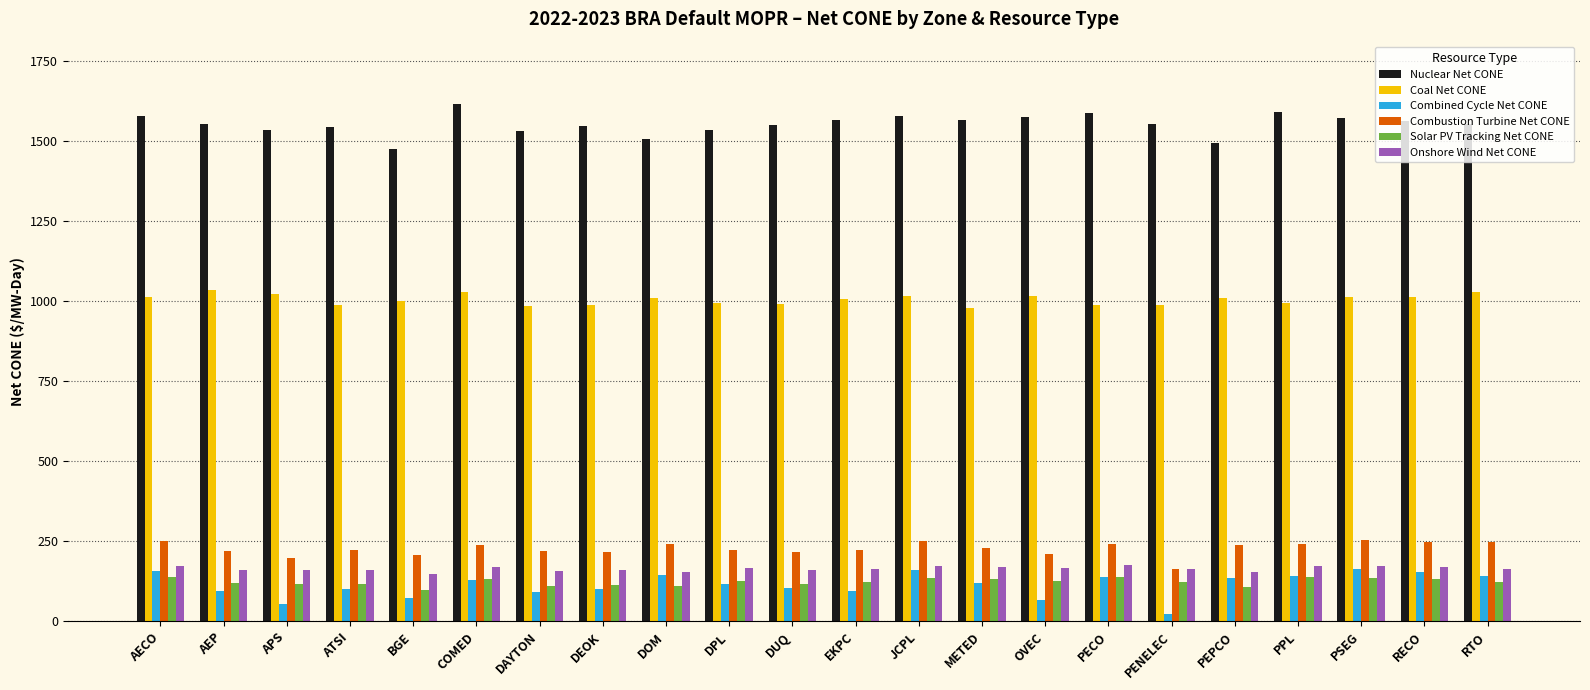

What is the difference between the second highest and minimum values in the Combined Cycle Net CONE series?

136.6